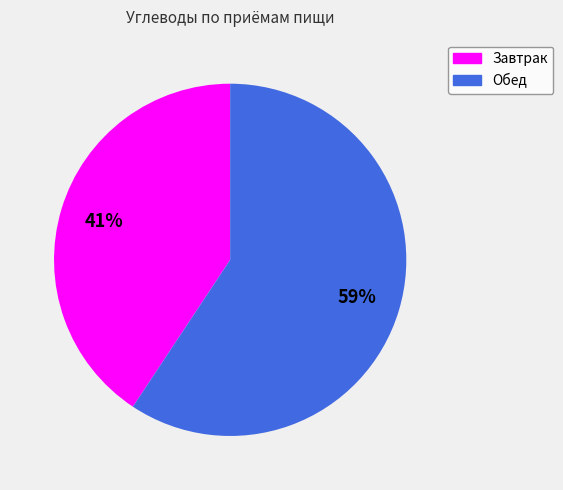

Which category has the smallest portion of the pie?

Завтрак